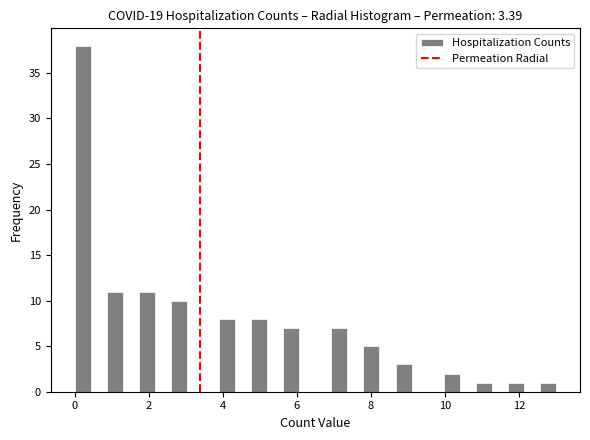

Read against the x-axis, roughly where is the centre of the tallest bar?

0.2